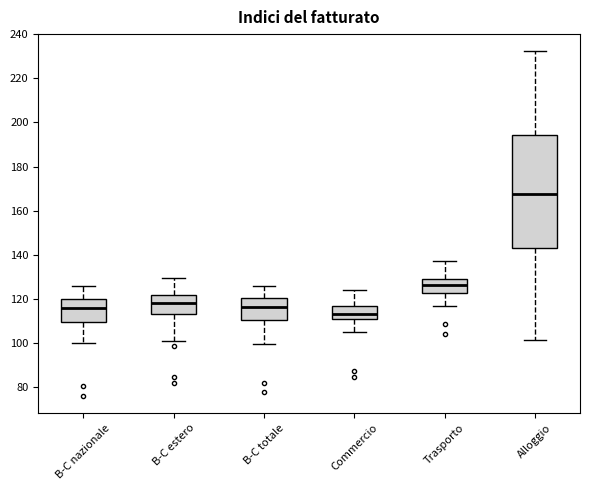

Where is the lower edge of the box for Trasporto on the y-axis? The values are not printed on the chart, so give them approximately, as read against the axis.

122